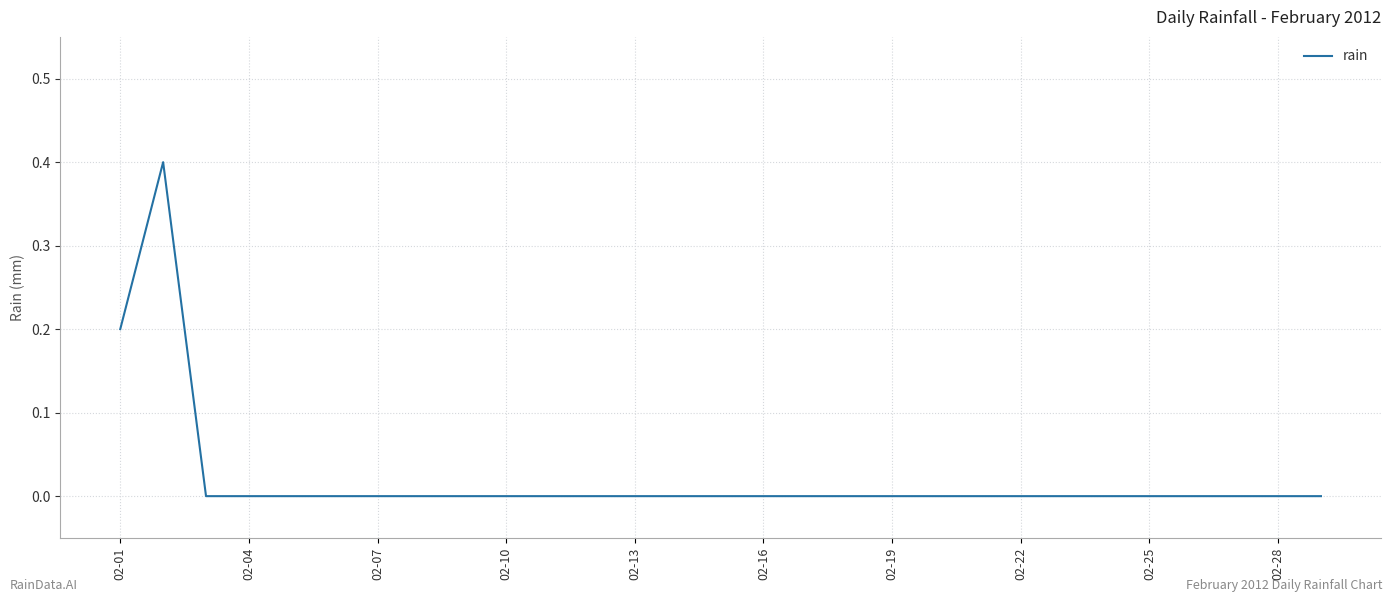

What is the greatest value displayed?

0.4